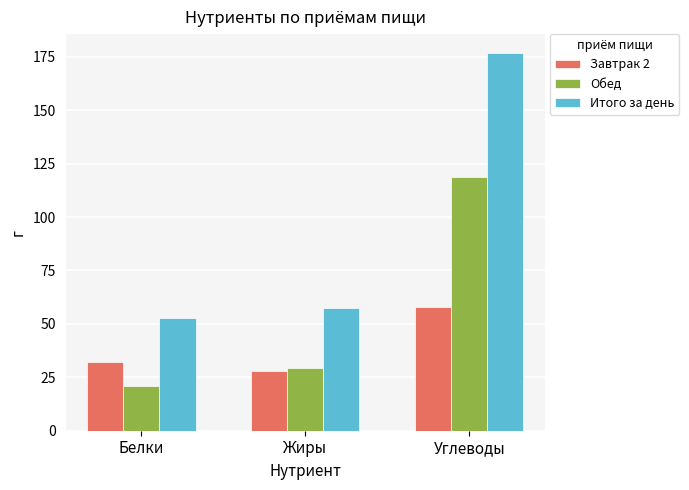

Rank the series by their maximum value, from lowest to highest.

Завтрак 2, Обед, Итого за день